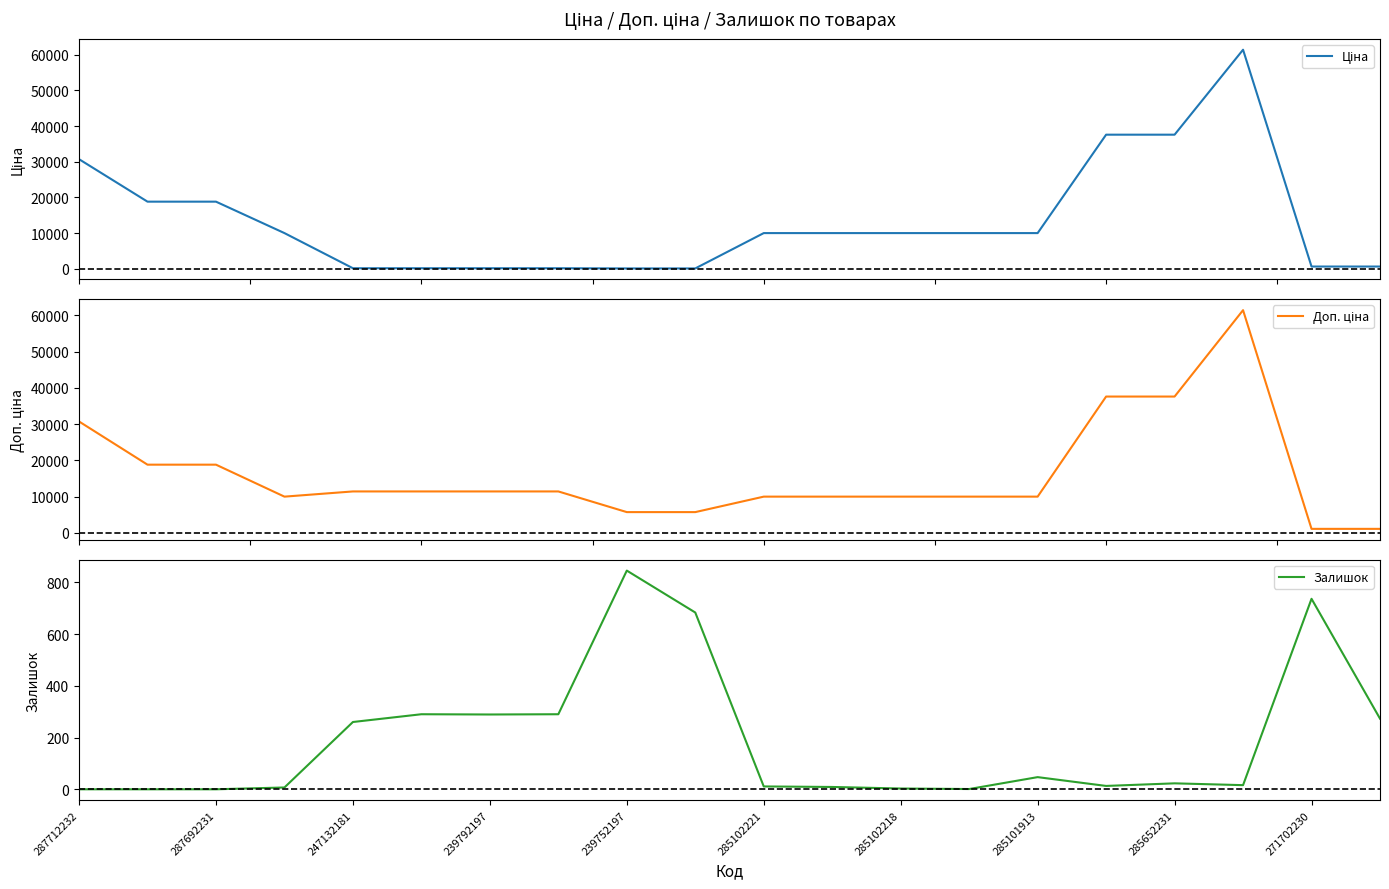

Which category has the highest value in the Залишок series?

239752197